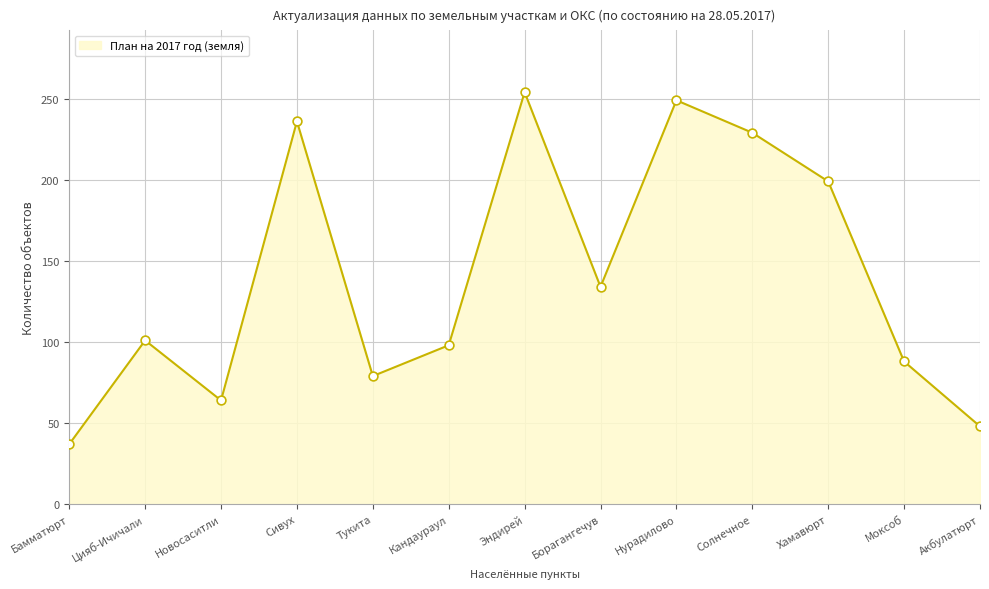

What is the difference between the maximum and minimum values?

217